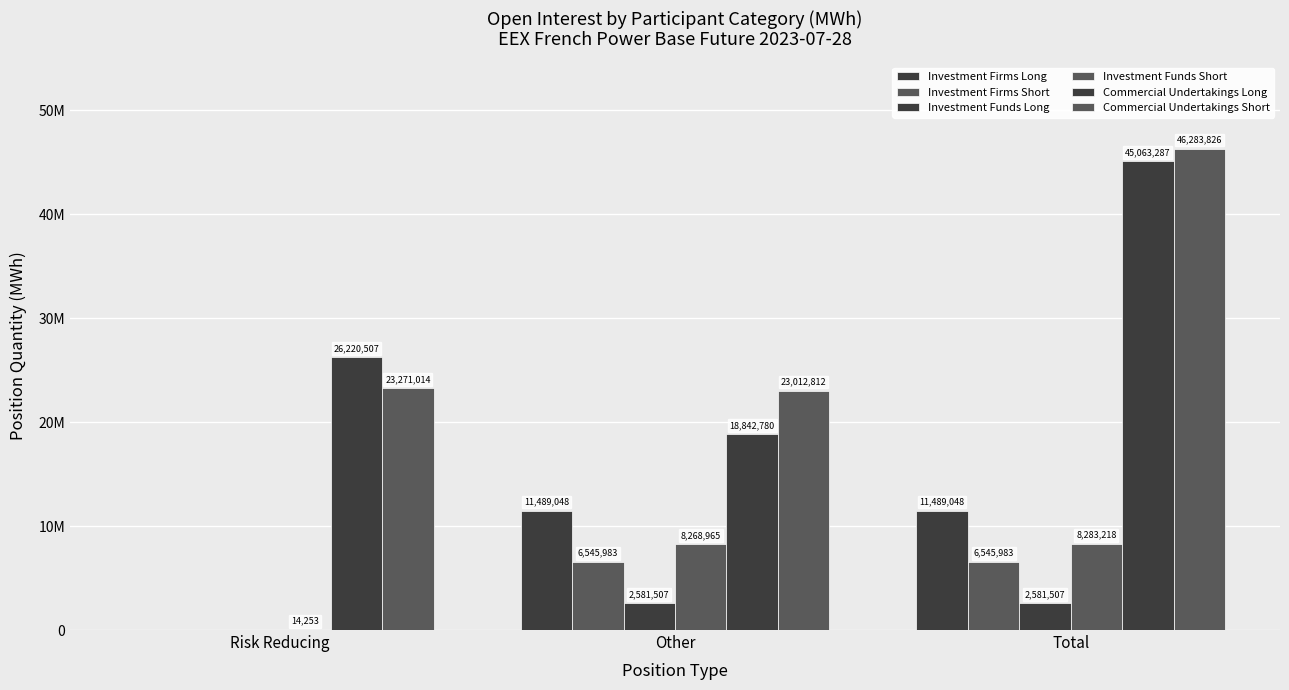

What is the sum of the Investment Funds Short values at Total and Risk Reducing?

8297471